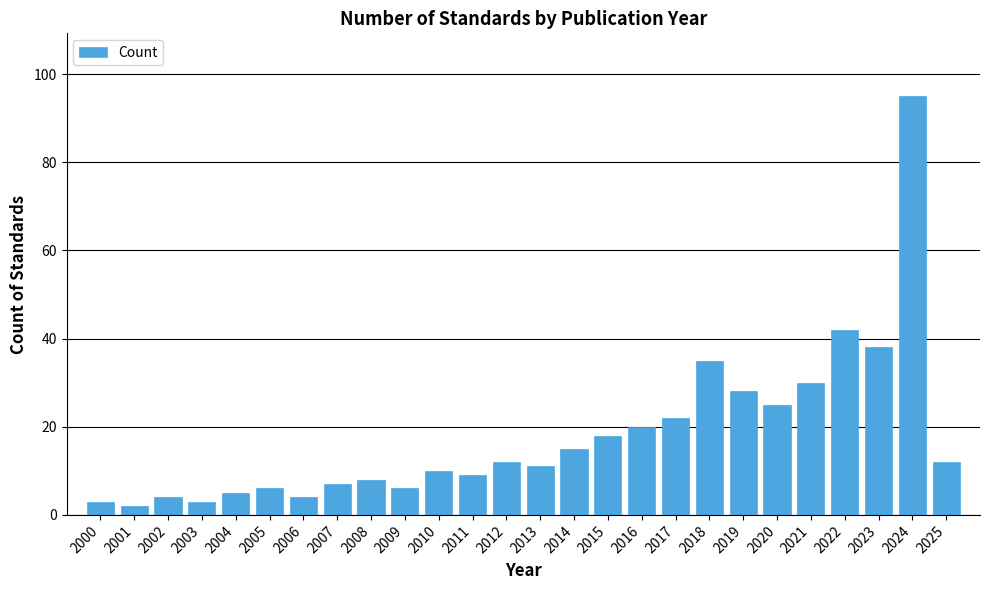

Reading left to right, transcribe all the data shown in this chart.

3	2	4	3	5	6	4	7	8	6	10	9	12	11	15	18	20	22	35	28	25	30	42	38	95	12